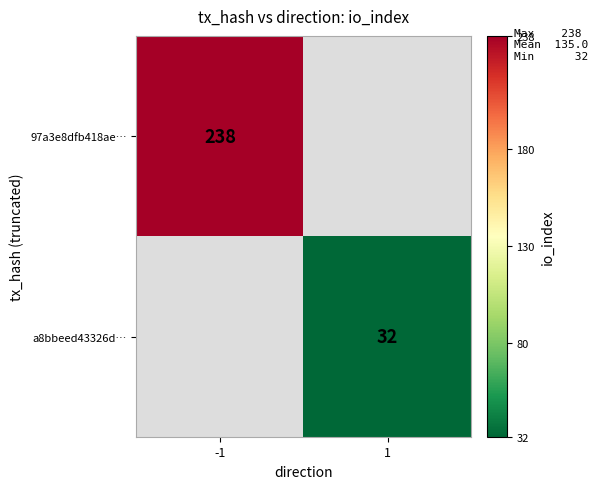

The value of a8bbeed43326d… at 1 is 13.2. True or false?

False